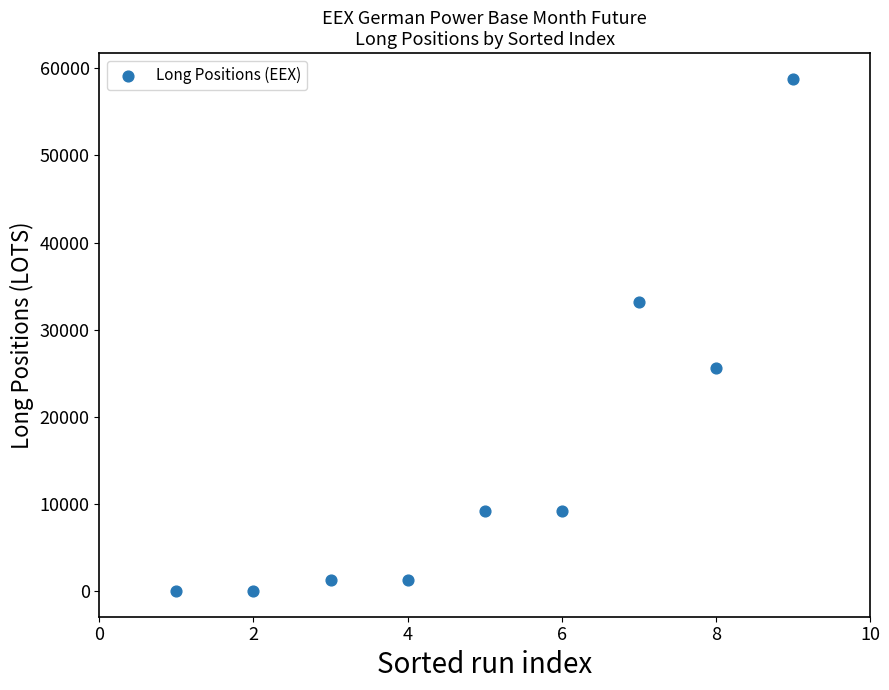

What is the average Y value?

15382.9